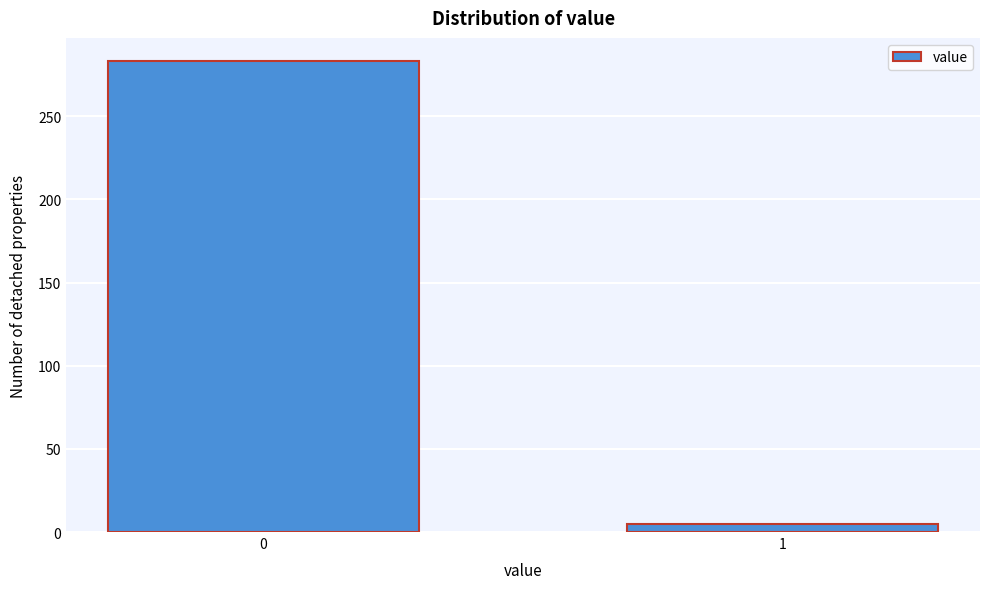

Reading left to right, extract all data points from this chart.

283	5